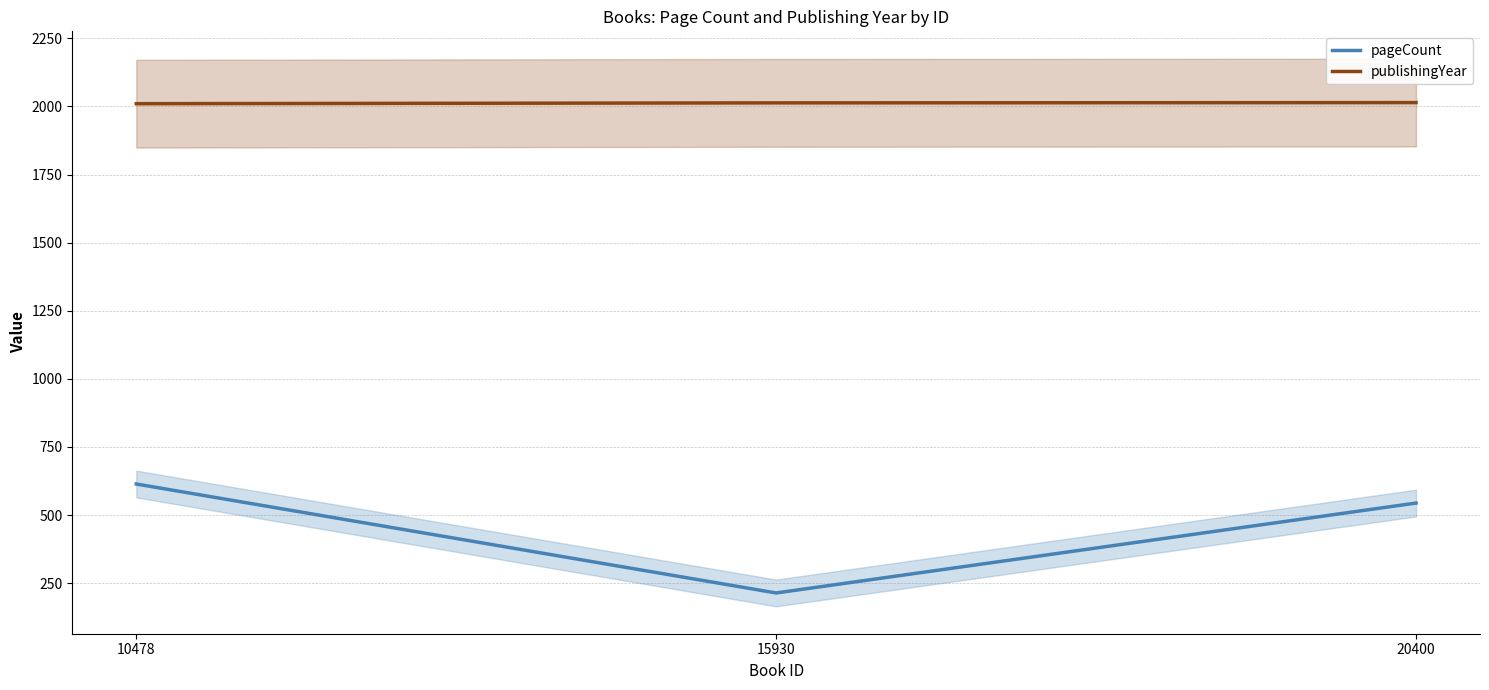

What is the minimum value shown in the chart?

214